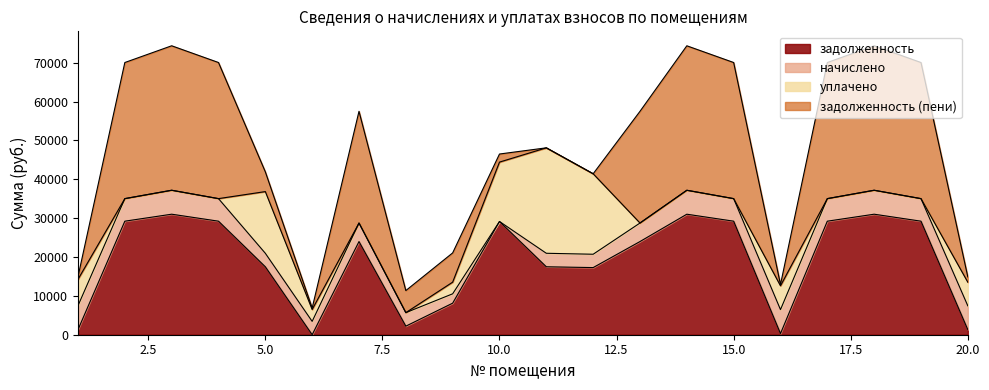

What is the value of the задолженность (пени) point at the 6th from the left?

381.6